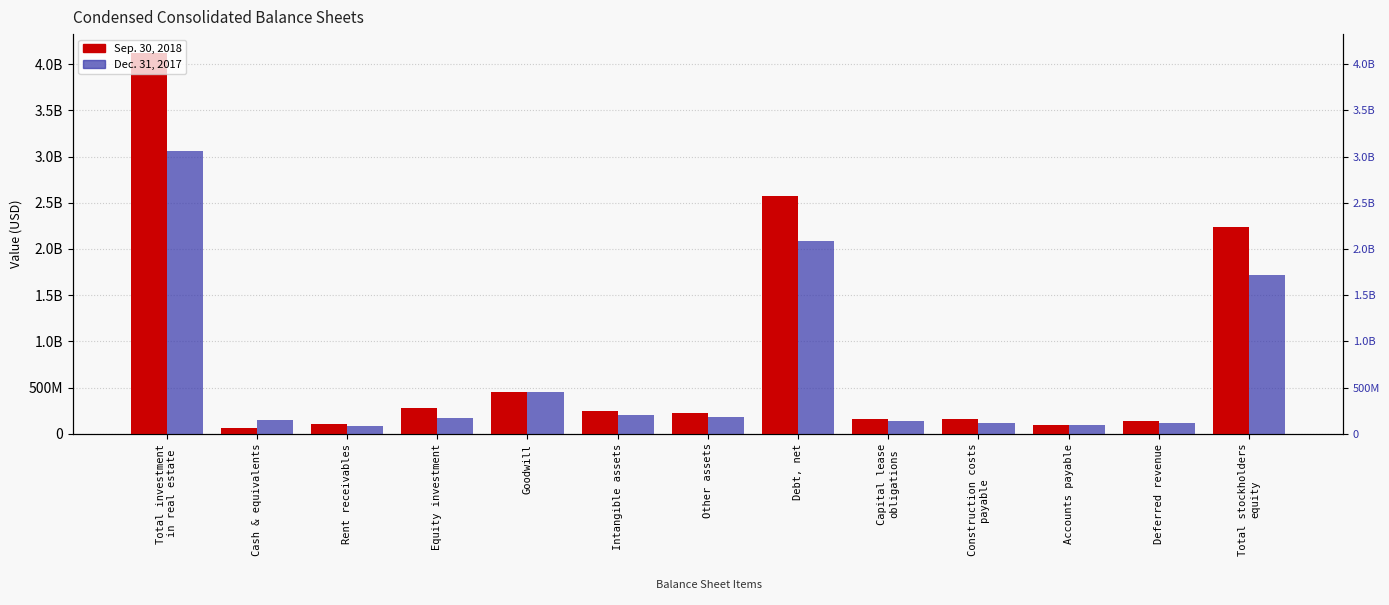

What value does the Sep. 30, 2018 series have at Total stockholders
equity?

2239000000